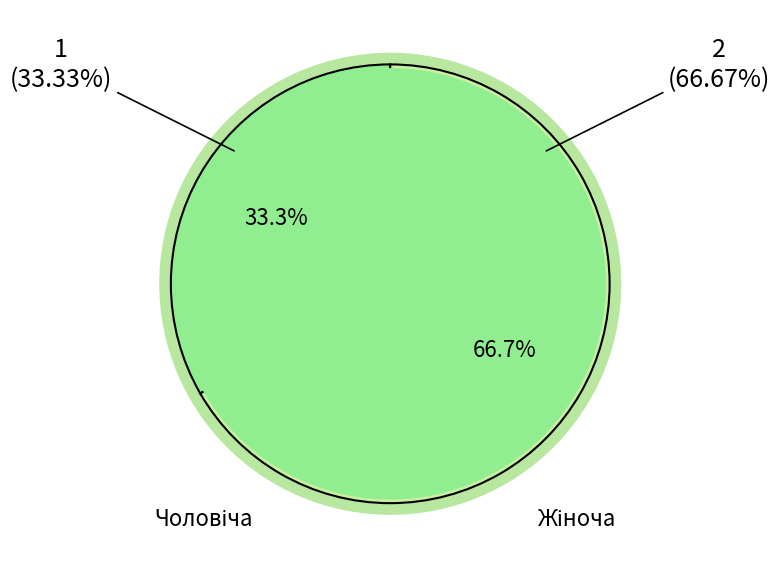

To the nearest percent, what is the difference between the Чоловіча and Жіноча slice percentages?

33%